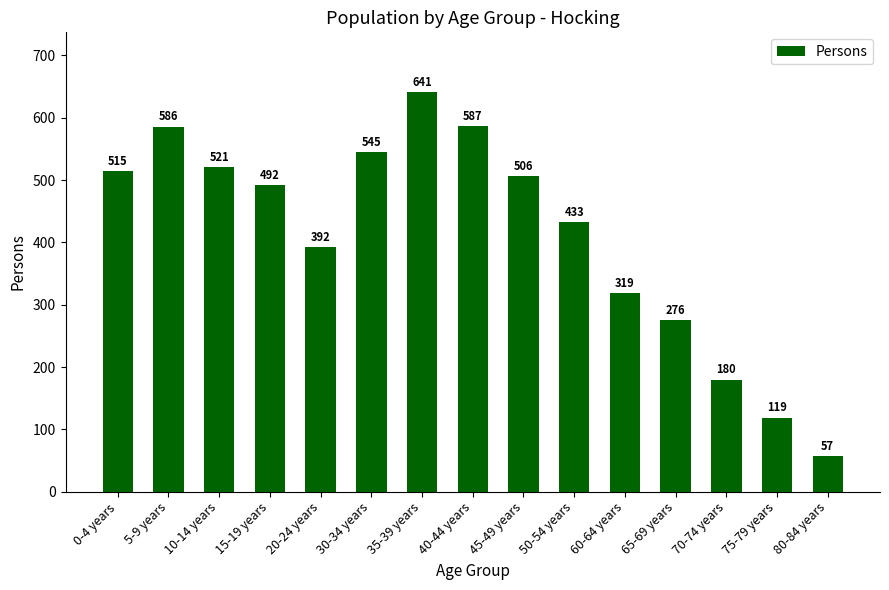

Which category has the lowest value across all series?

80-84 years